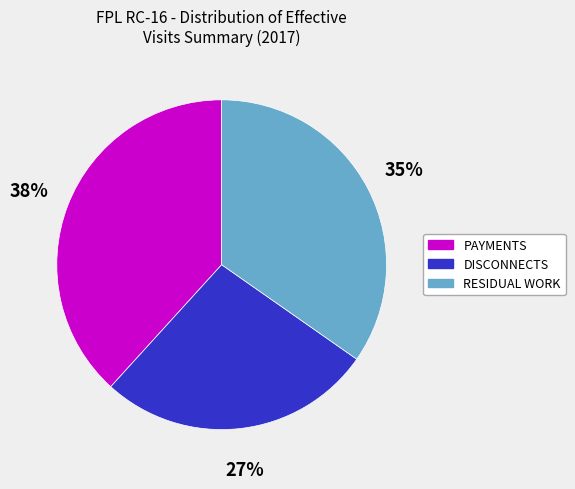

Is the sum of DISCONNECTS and PAYMENTS greater than half?

Yes